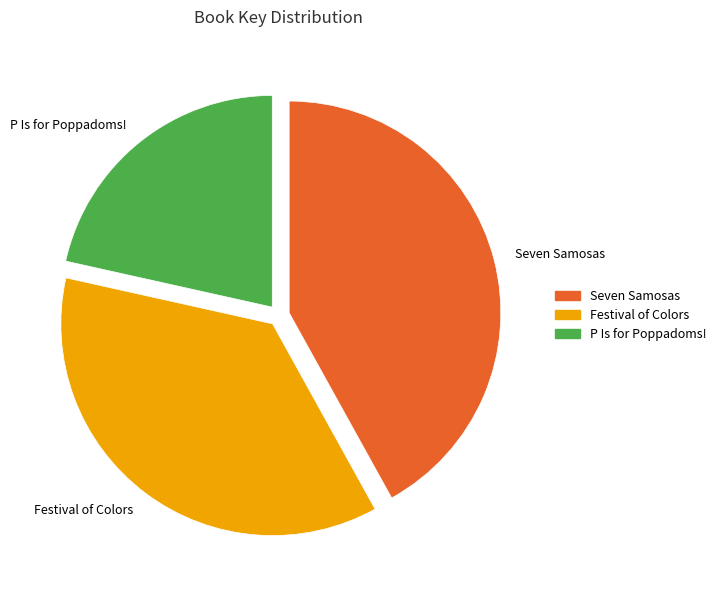

What is the ratio of the value at Festival of Colors to the value at P Is for Poppadoms!?

1.7